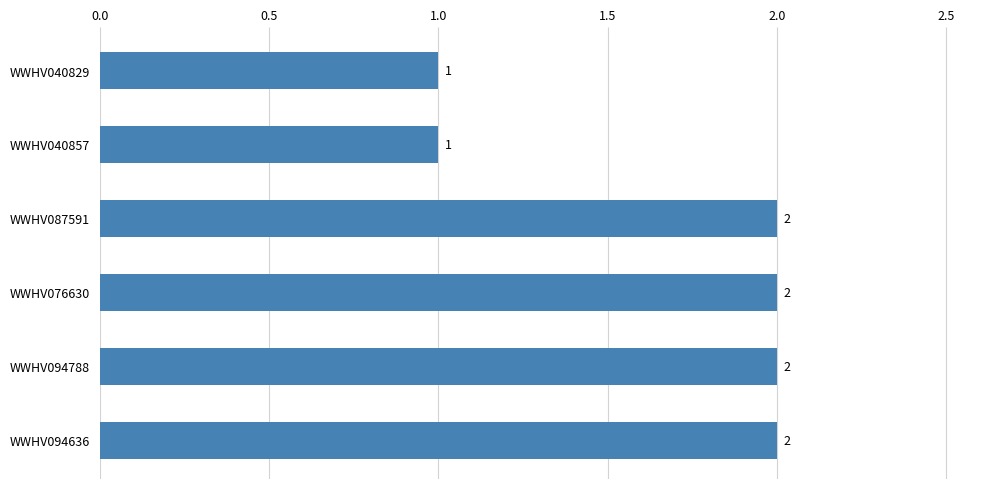

How many series are shown in this chart?

1